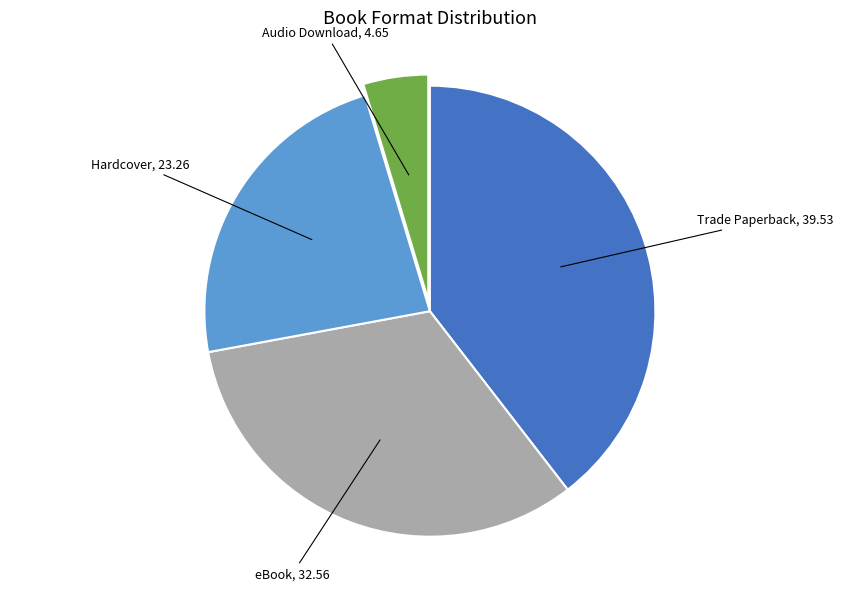

Does any single category account for the majority?

No